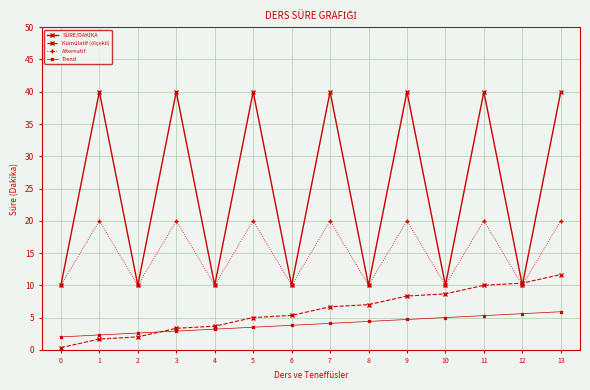

Is this an area chart (filled region under the line)?

No